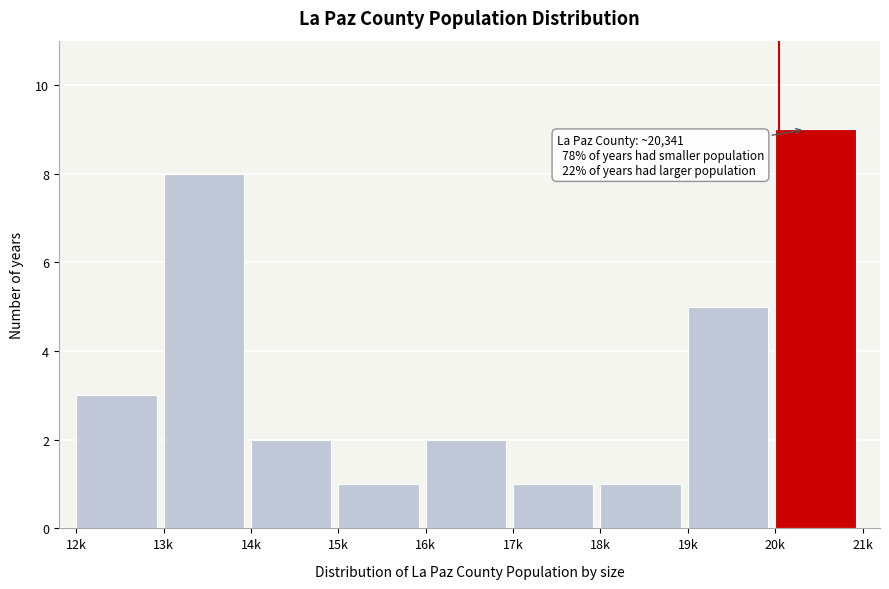

Reading left to right, extract all data points from this chart.

3	8	2	1	2	1	1	5	9